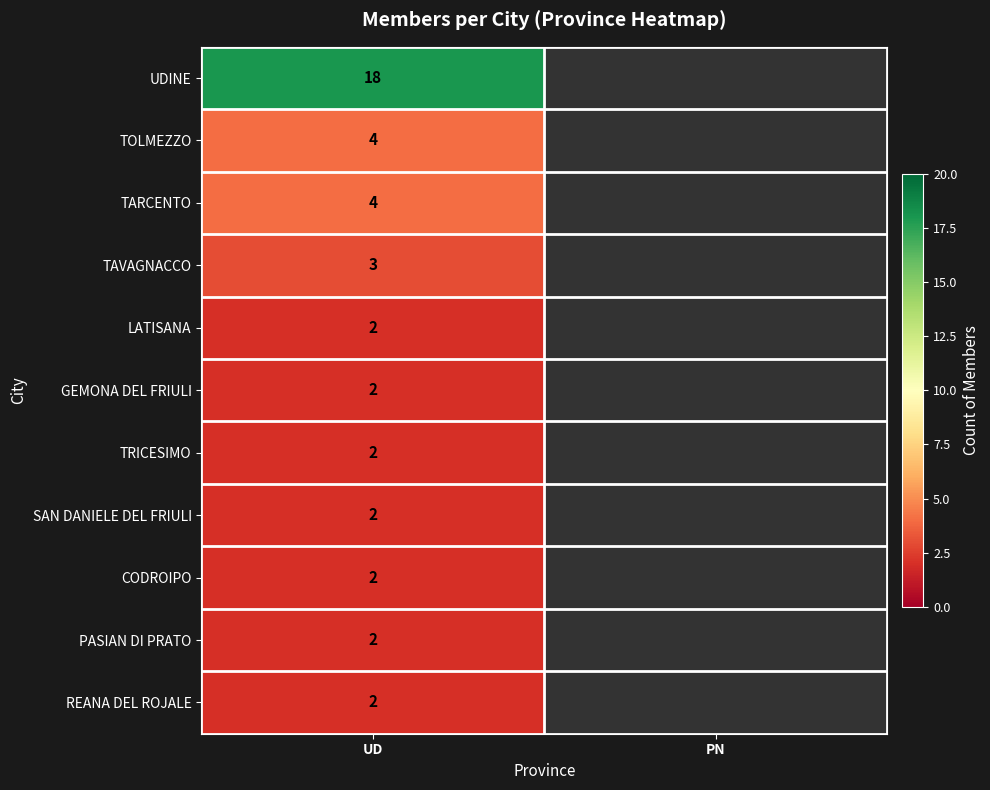

True or false: UDINE has a value of 5.1 at UD.

False